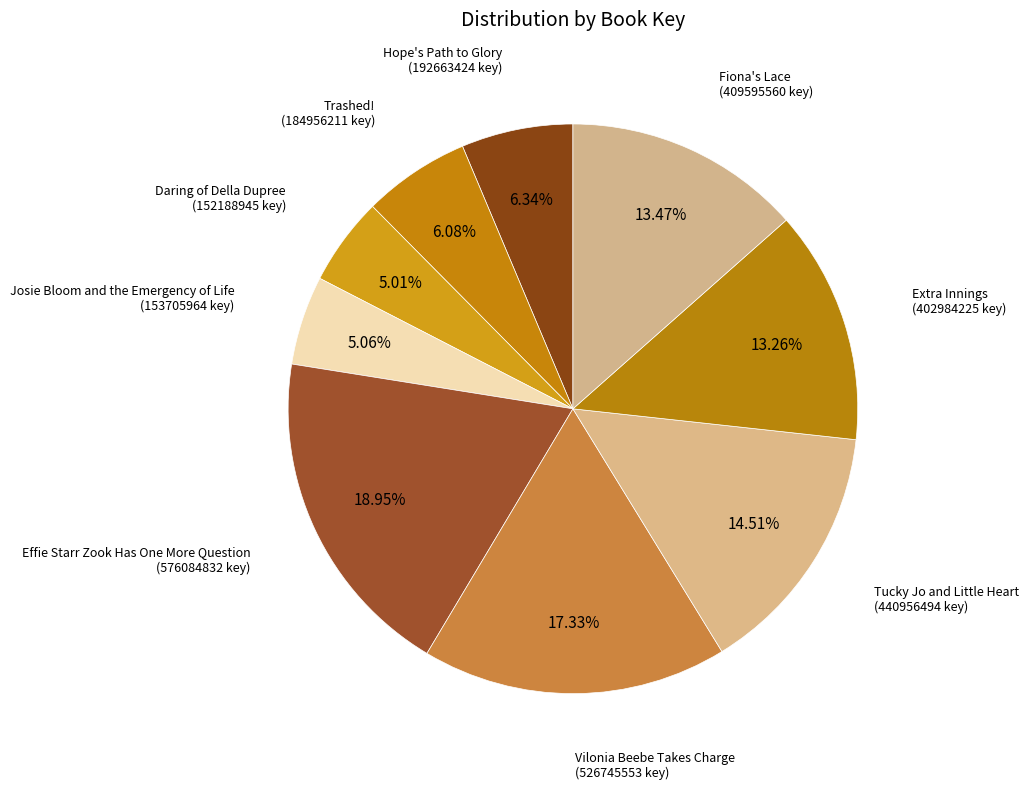

What is the largest slice in the pie chart?

Effie Starr Zook Has One More Question